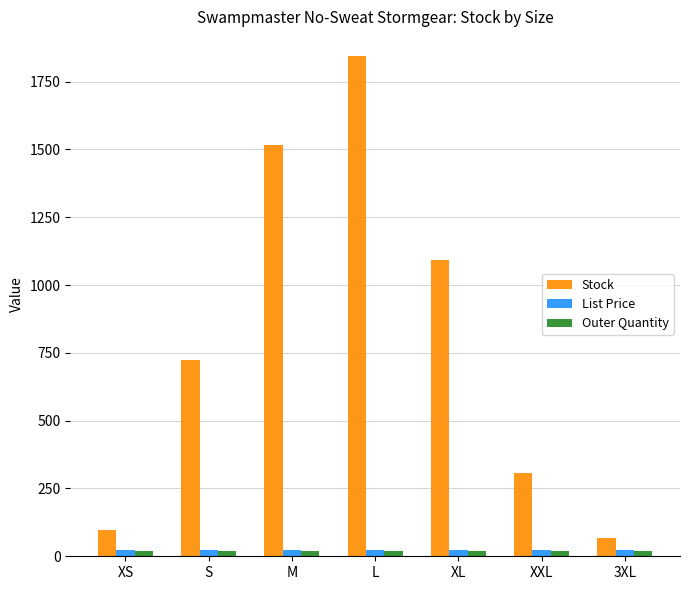

At which category is the sum across all series the highest?

L